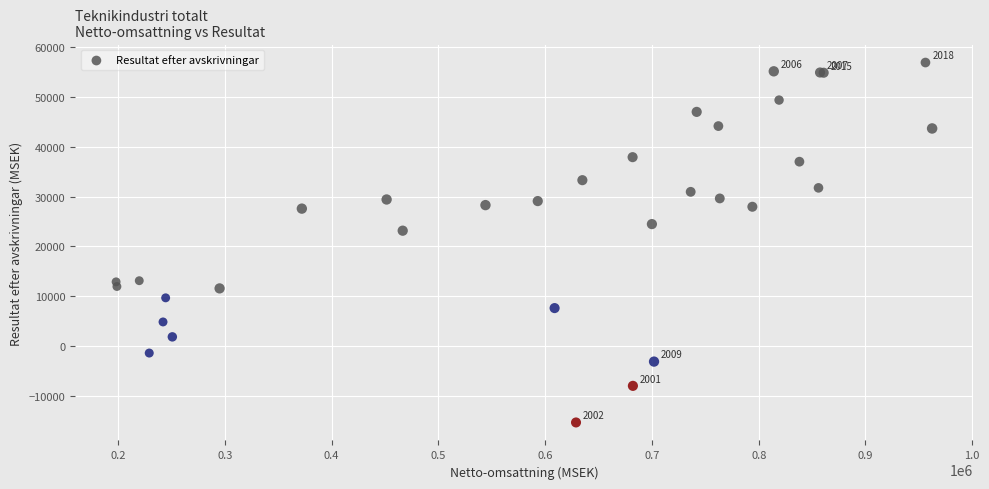

What Y value in the scatter plot is closest to 20800?

23168.8